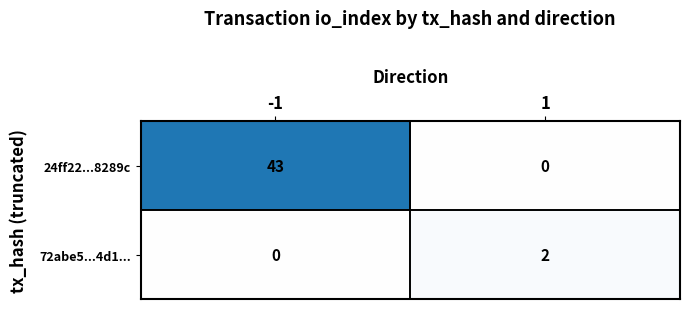

Between -1 and 1, which series saw the biggest shift?

24ff22...8289c